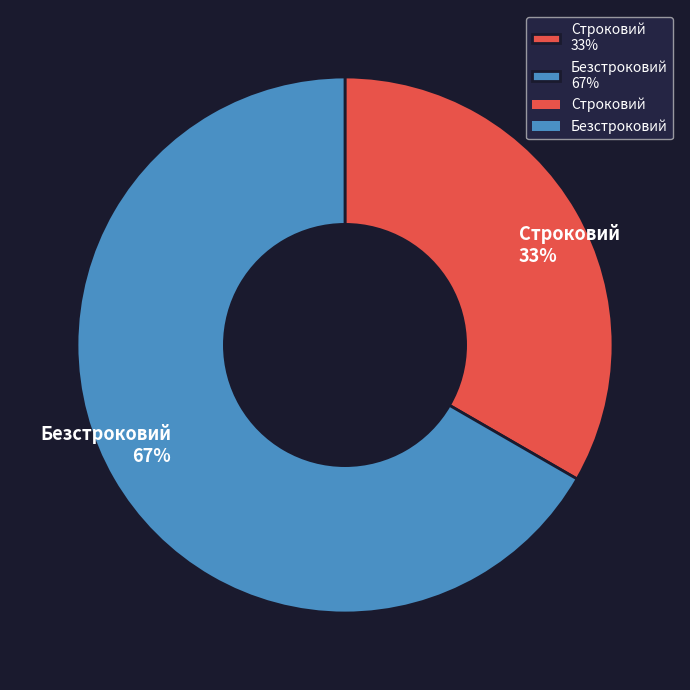

Which slice is the largest?

Безстроковий